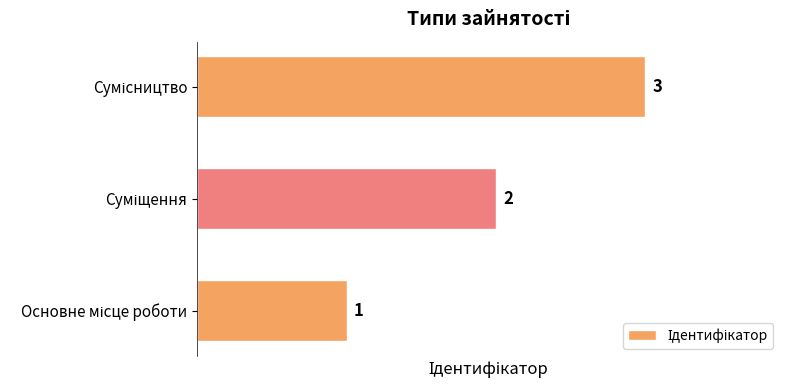

How many values are between 1 and 3?

3